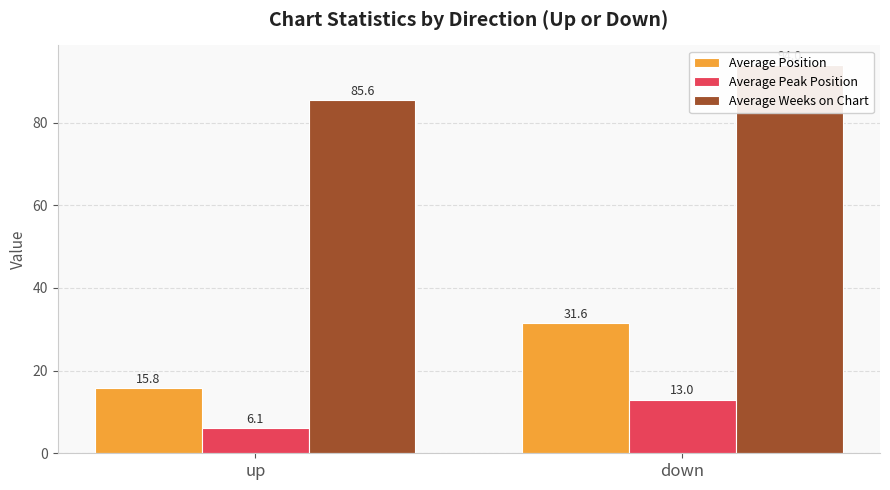

What is the sum of all Average Weeks on Chart values?

179.6